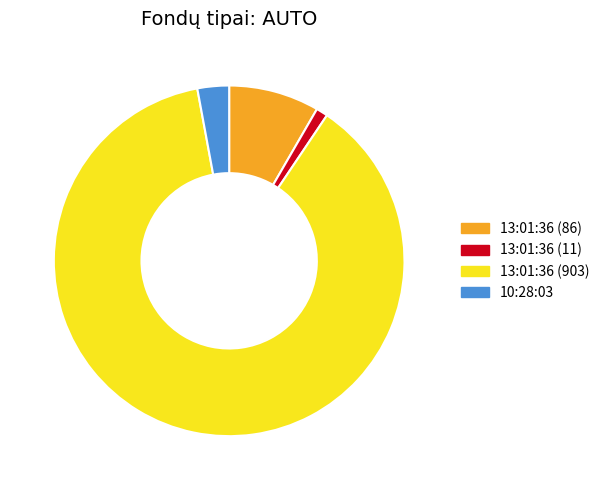

Combined, do 13:01:36 (903) and 13:01:36 (11) account for over 50%?

Yes